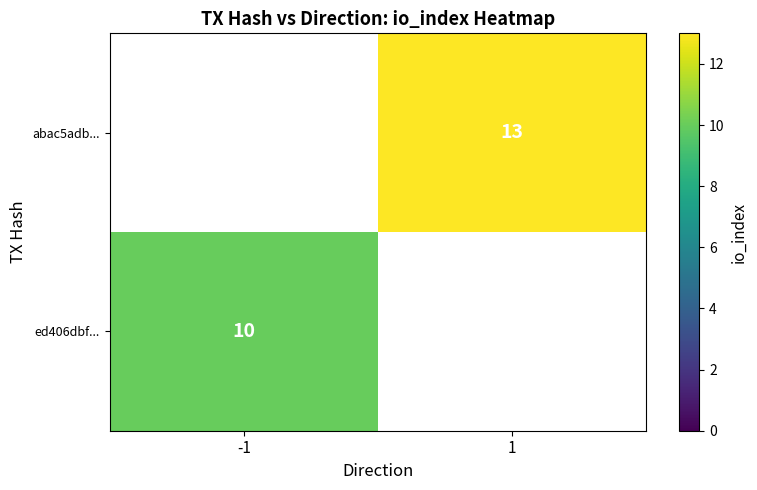

Is it true that ed406dbf... equals 4 at -1?

False